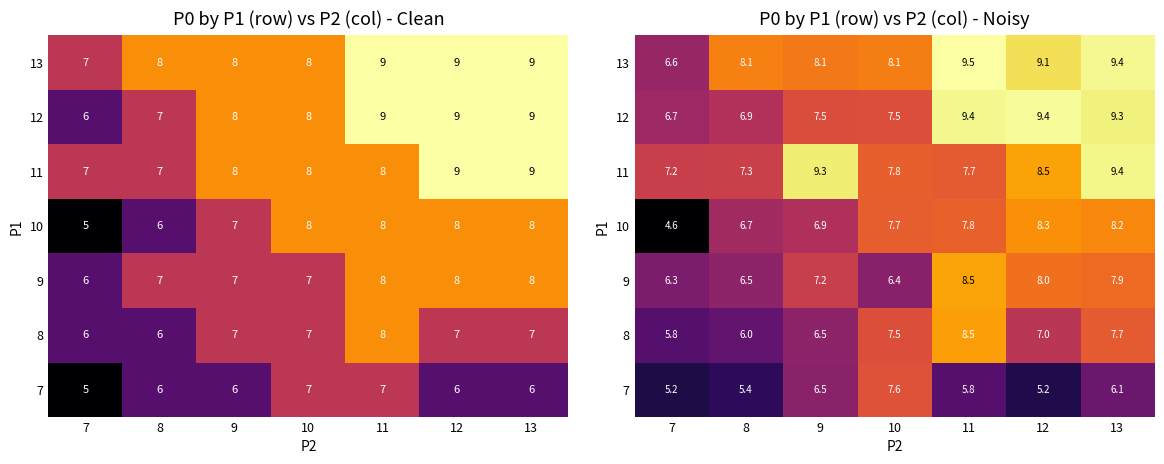

At which category is the sum across all series the highest?

13